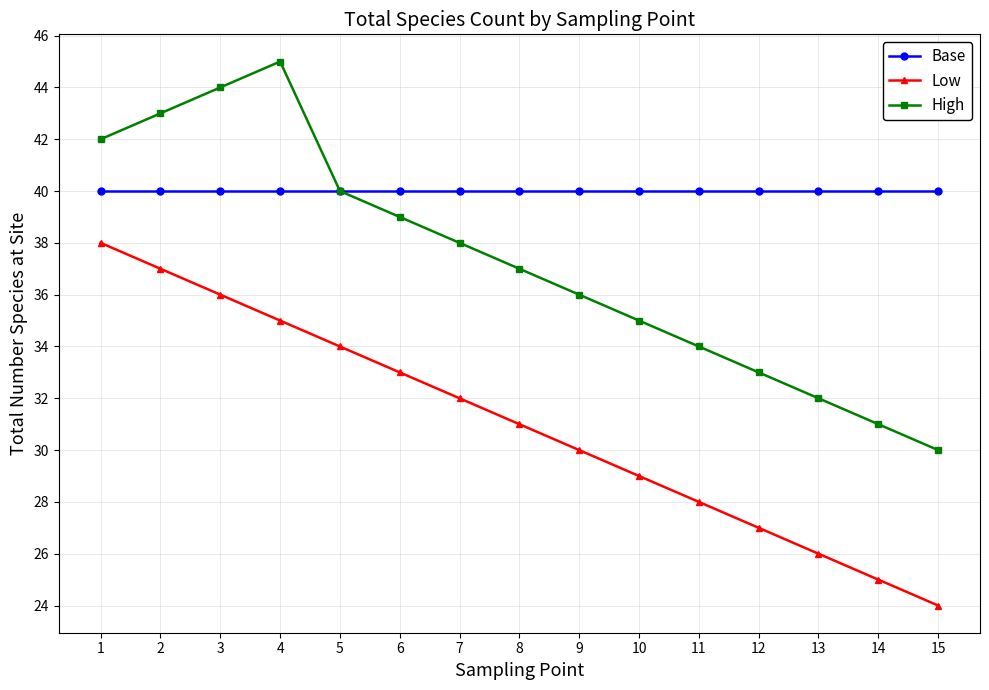

What is the greatest value displayed?

45